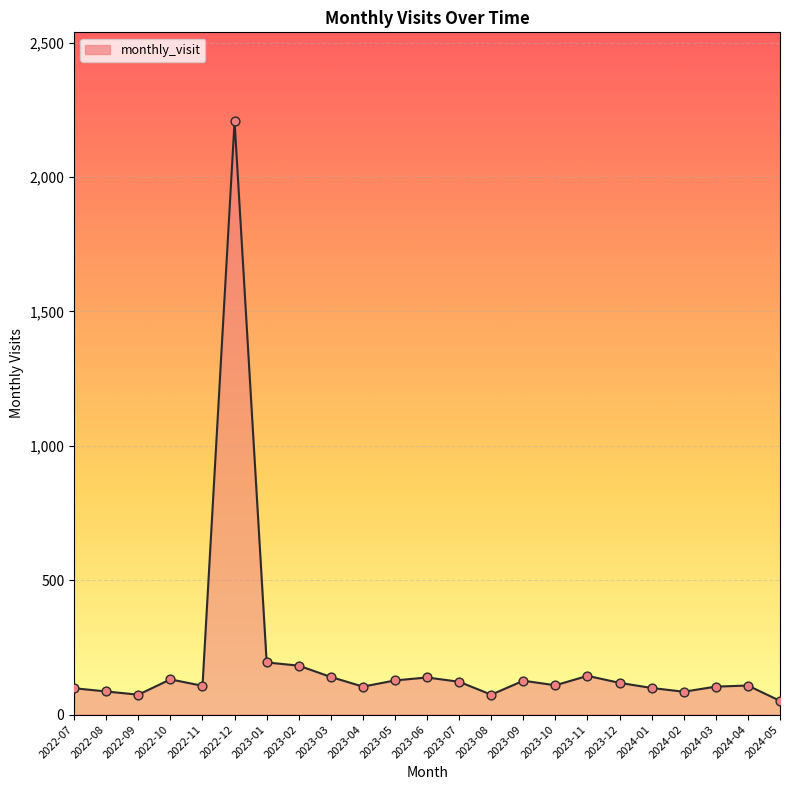

What is the ratio of the value at 2022-08 to the value at 2023-01?

0.4